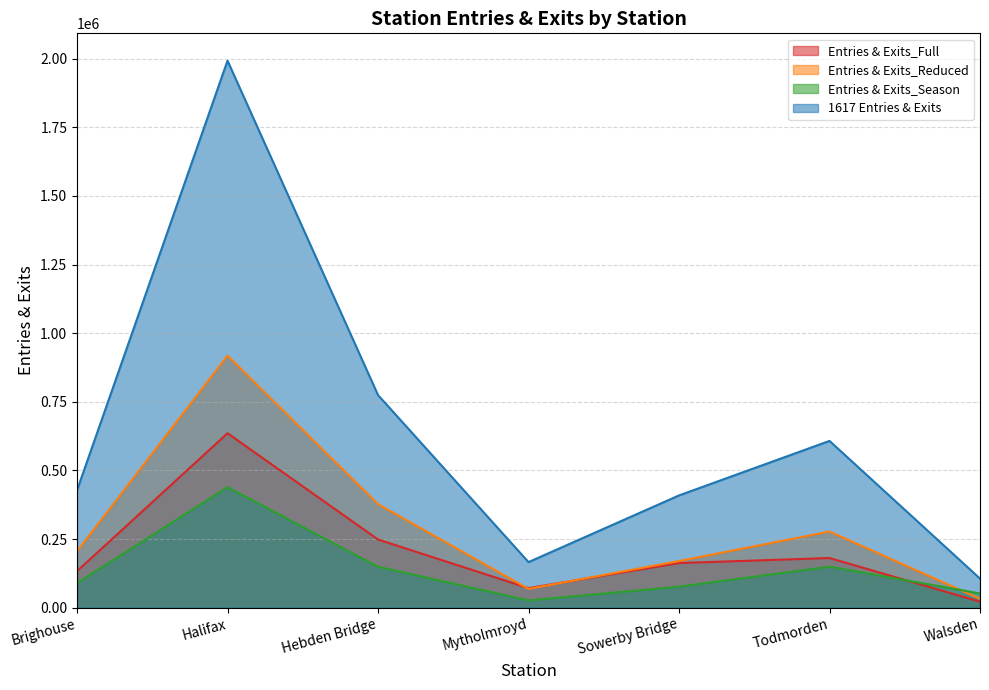

True or false: Entries & Exits_Full has more than 0 interior local peaks.

True